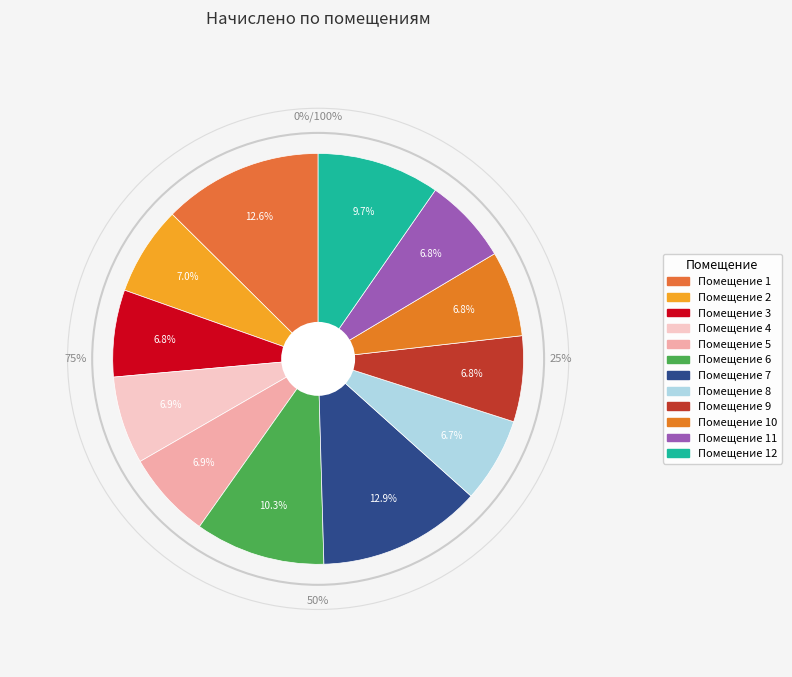

How many slices are in this pie chart?

12